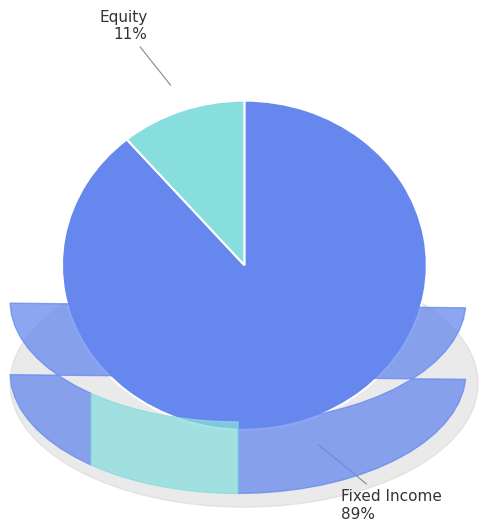

Is there a majority slice in this chart?

Yes